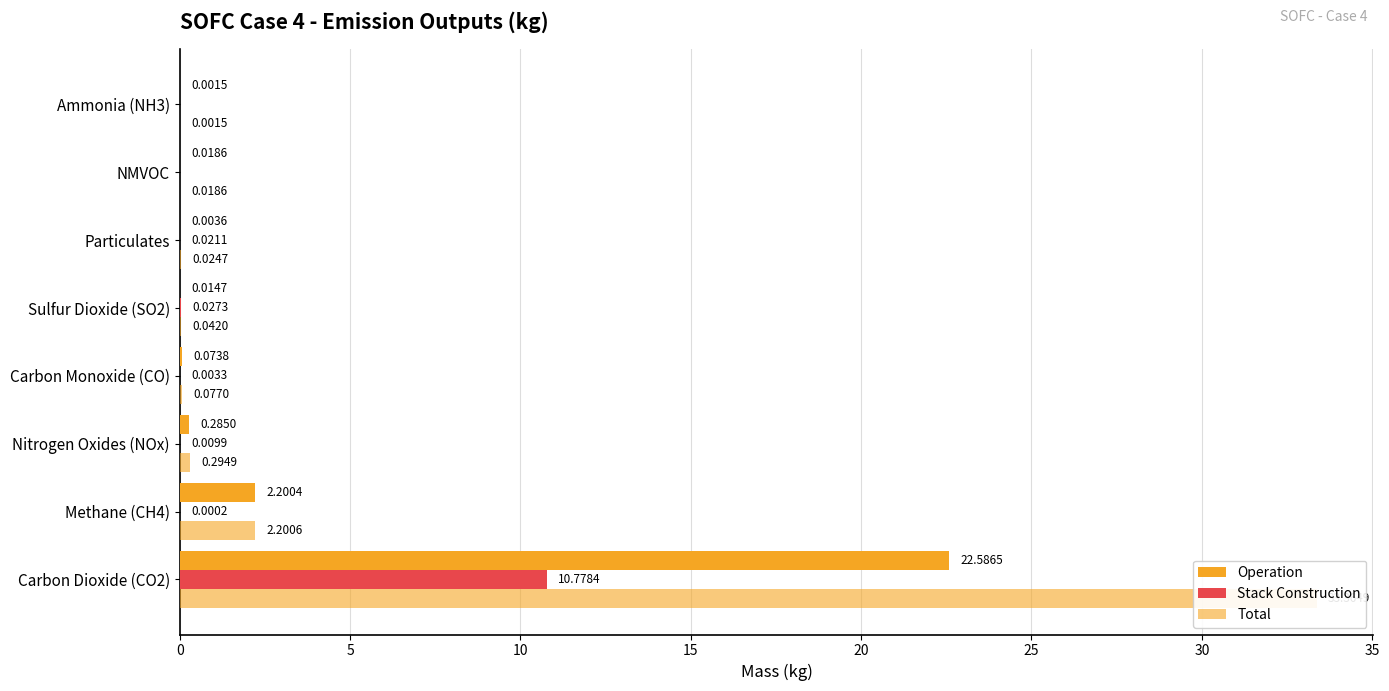

What are all the series names shown in the legend?

Operation, Stack Construction, Total